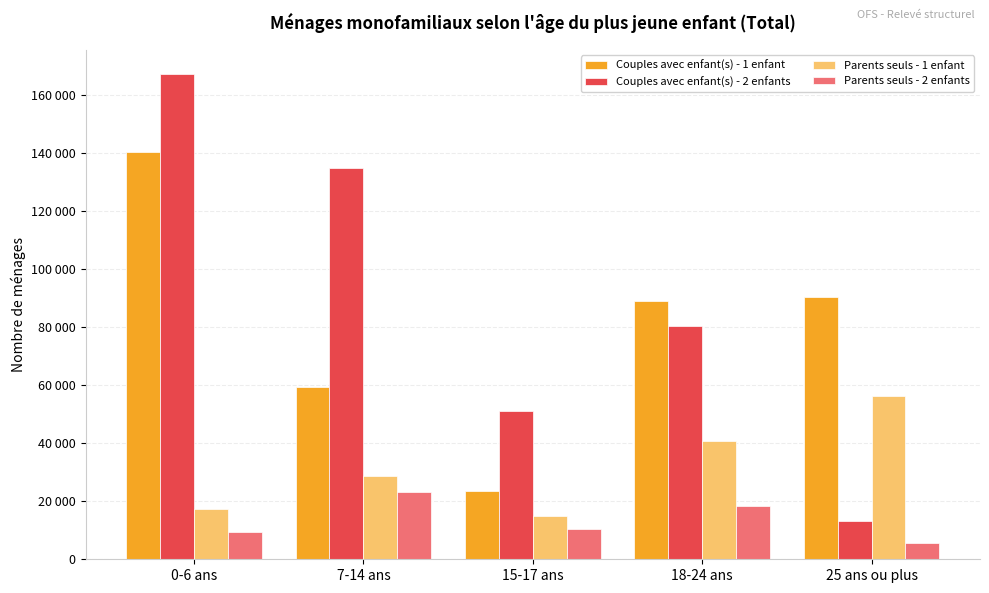

Reading left to right, list all the values displayed in this chart.

Couples avec enfant(s) - 1 enfant: 140385.5	59343.9	23613.8	89026.9	90520.5
Couples avec enfant(s) - 2 enfants: 167269.6	135094.7	50960.3	80378.6	13224.6
Parents seuls - 1 enfant: 17321.1	28828.3	14846.6	40919.1	56464.7
Parents seuls - 2 enfants: 9488.6	23027.5	10356.8	18389.3	5726.1